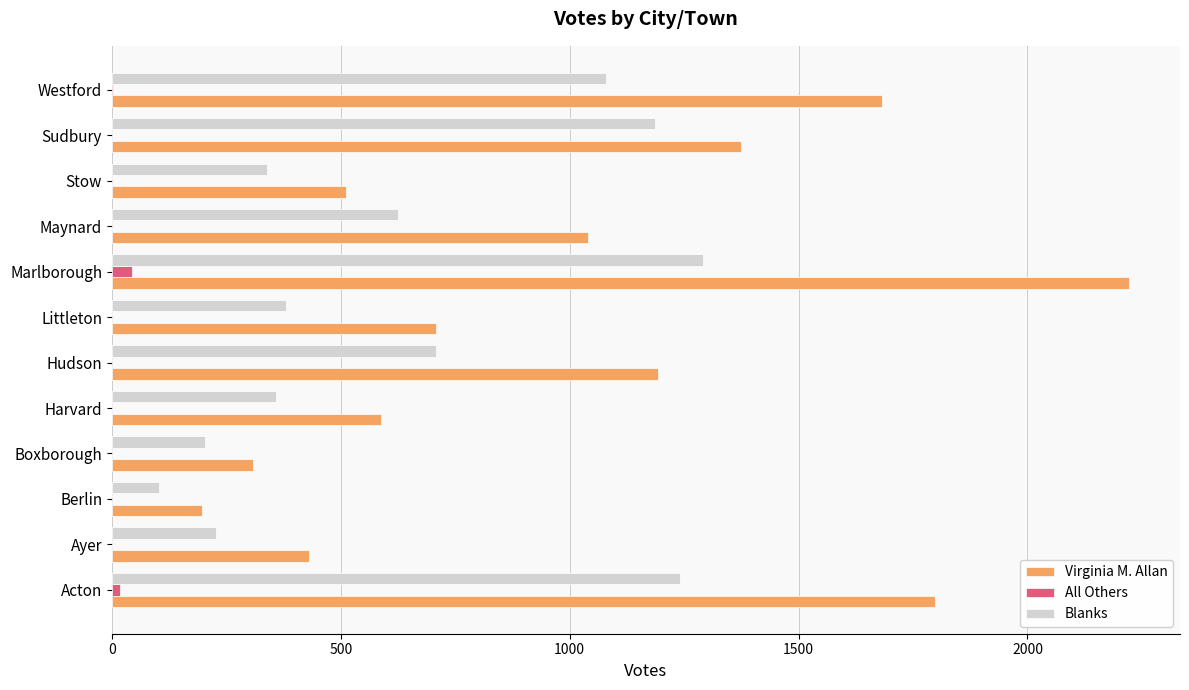

What is the greatest value displayed?

2222